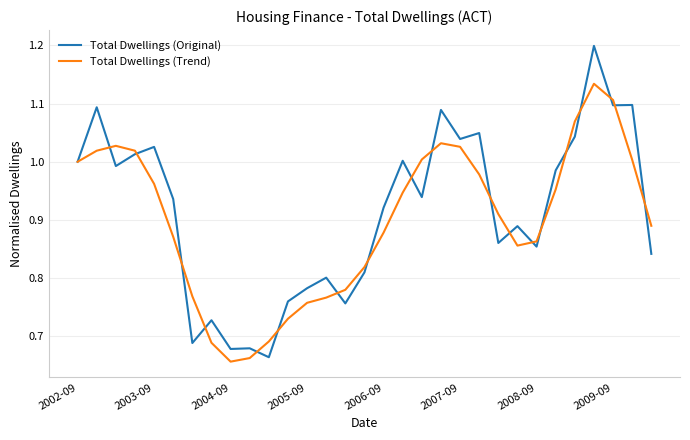

At how many categories does at least one series exceed 0?

31